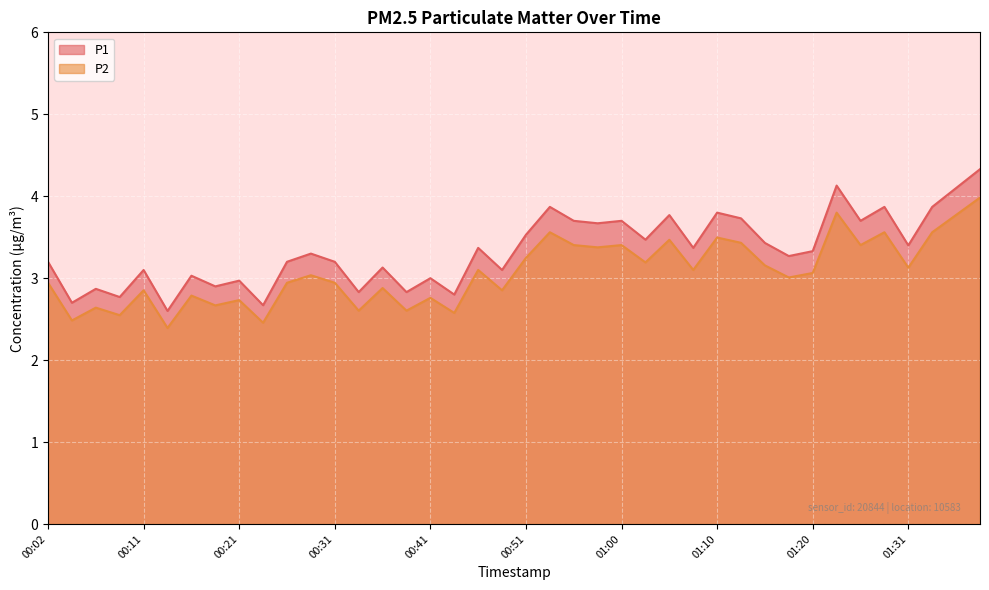

Does the chart display data point markers on the line(s)?

No